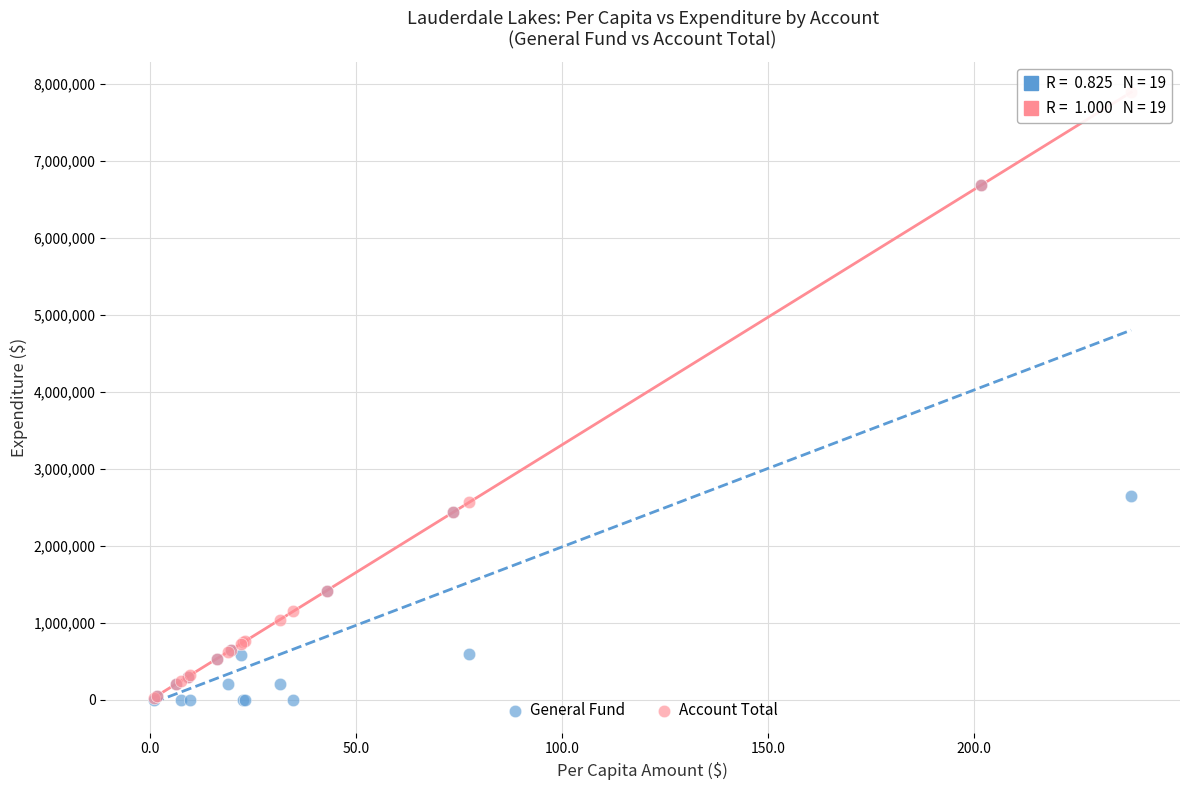

What are all the series names shown in the legend?

General Fund, Account Total